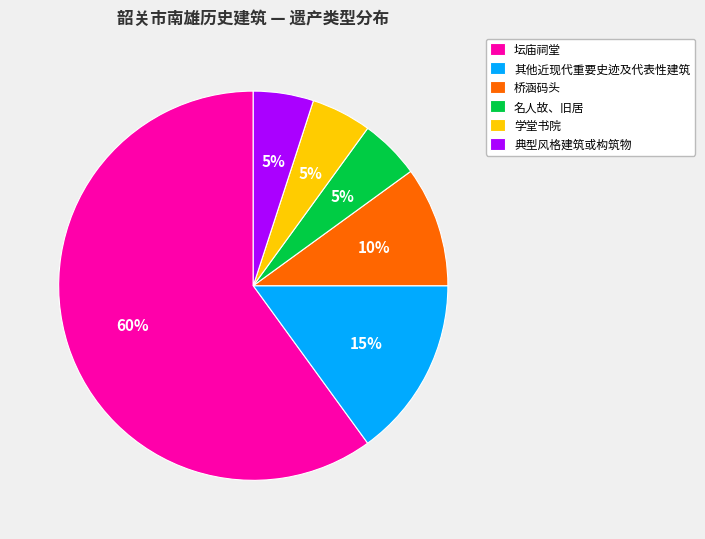

To the nearest percent, what is the combined percentage of 坛庙祠堂 and 名人故、旧居?

65%